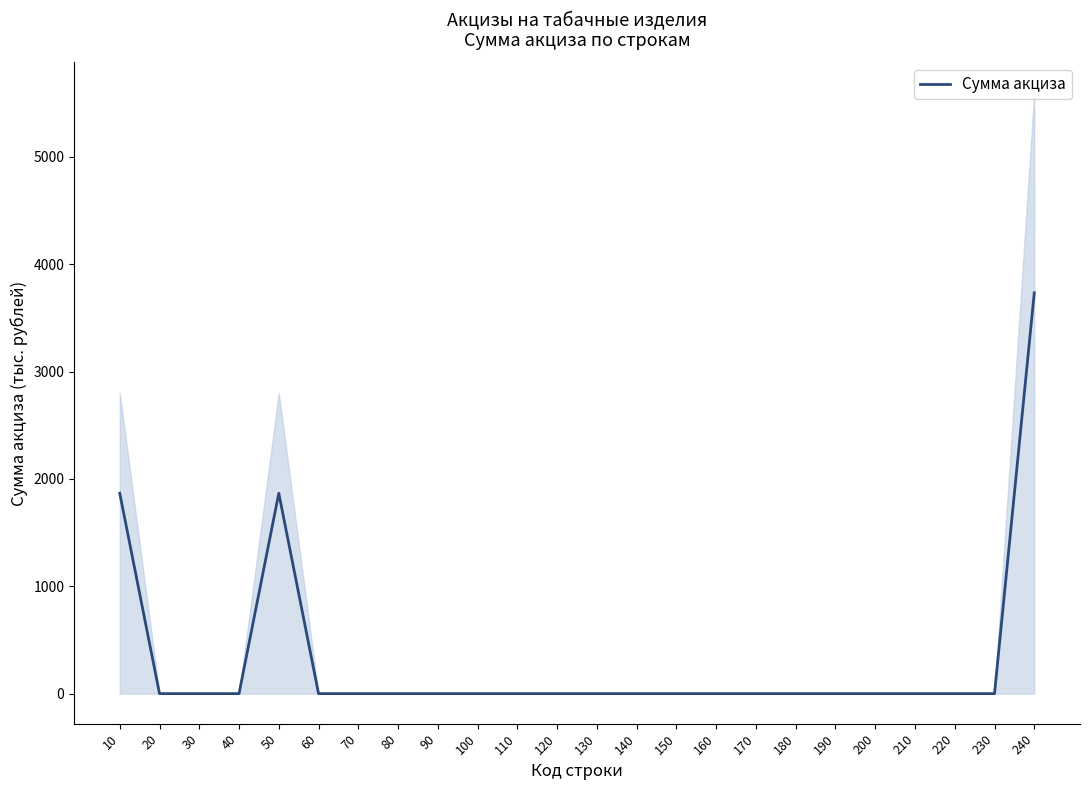

List the labels in order of value, smallest first.

20, 30, 40, 60, 70, 80, 90, 100, 110, 120, 130, 140, 150, 160, 170, 180, 190, 200, 210, 220, 230, 10, 50, 240